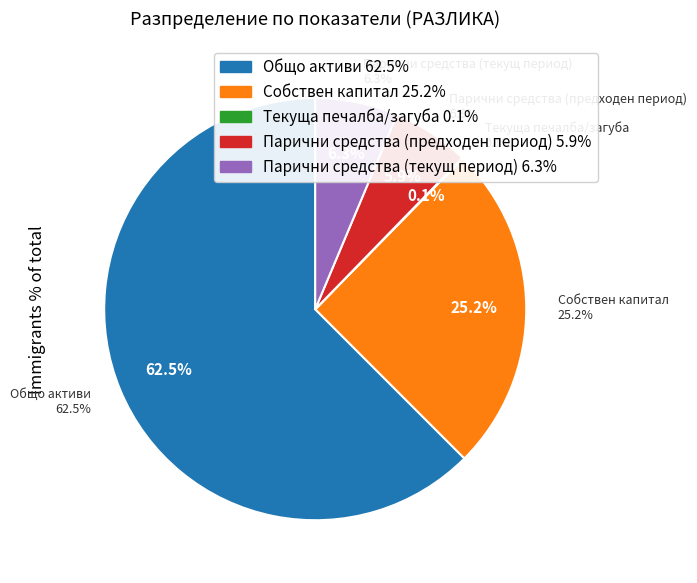

To the nearest percent, what is the average slice percentage?

20%